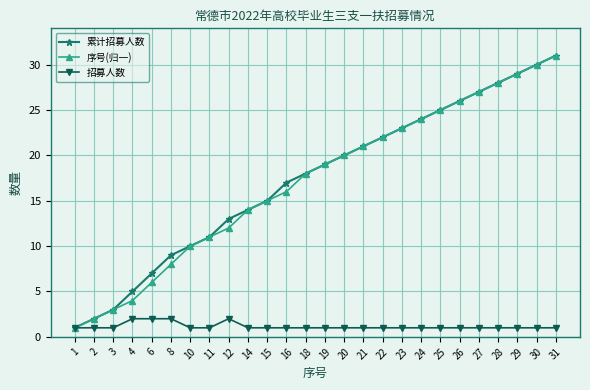

Between 12 and 18, which series saw the biggest shift?

序号(归一)